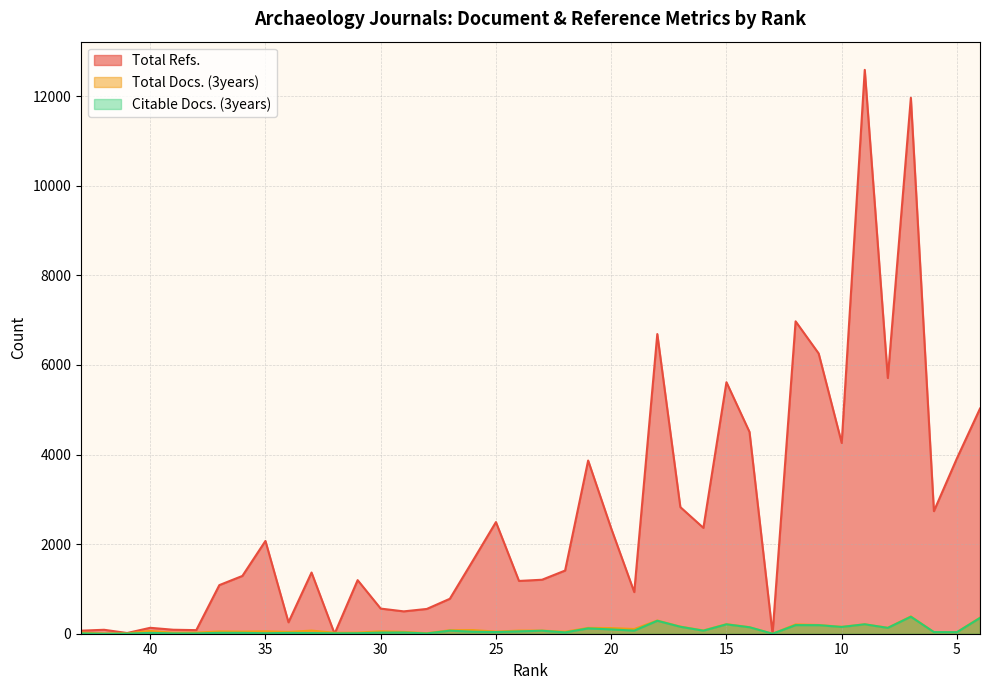

Which series has the largest total across all categories?

Total Refs.